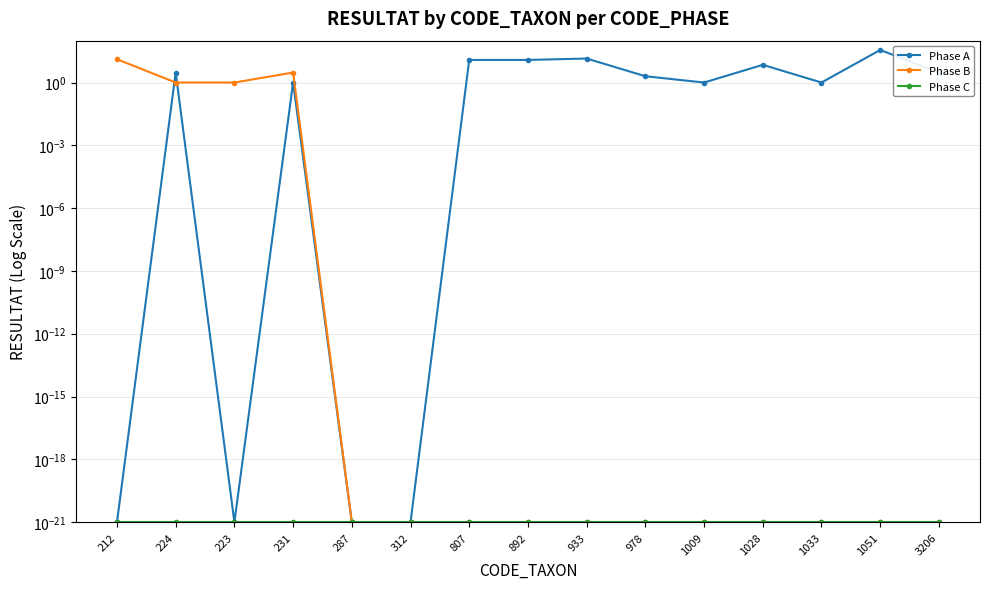

What is the total value across all series at 3206?

3.0